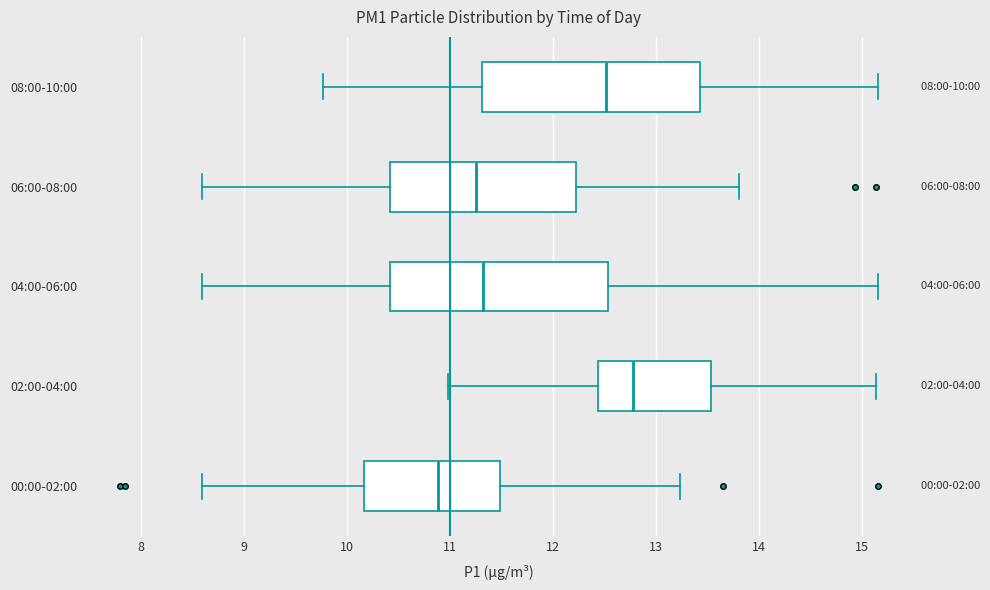

Which box's median line is the furthest to the right?

02:00-04:00